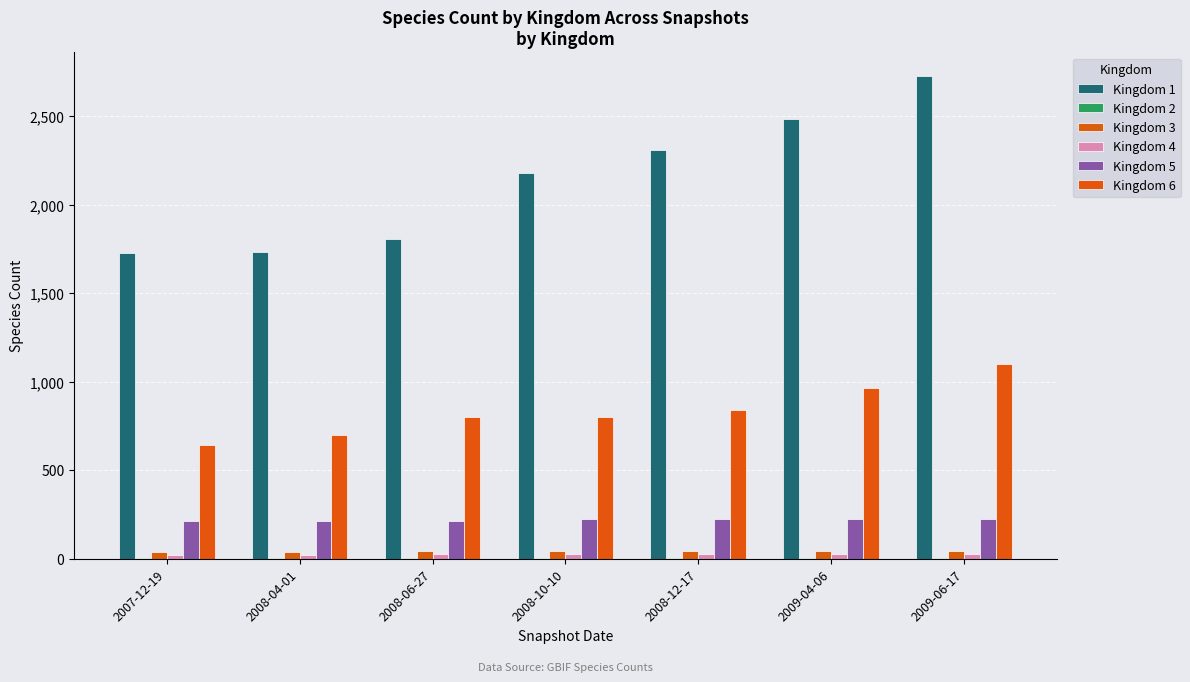

The value of Kingdom 2 at 2009-06-17 is 5. True or false?

True